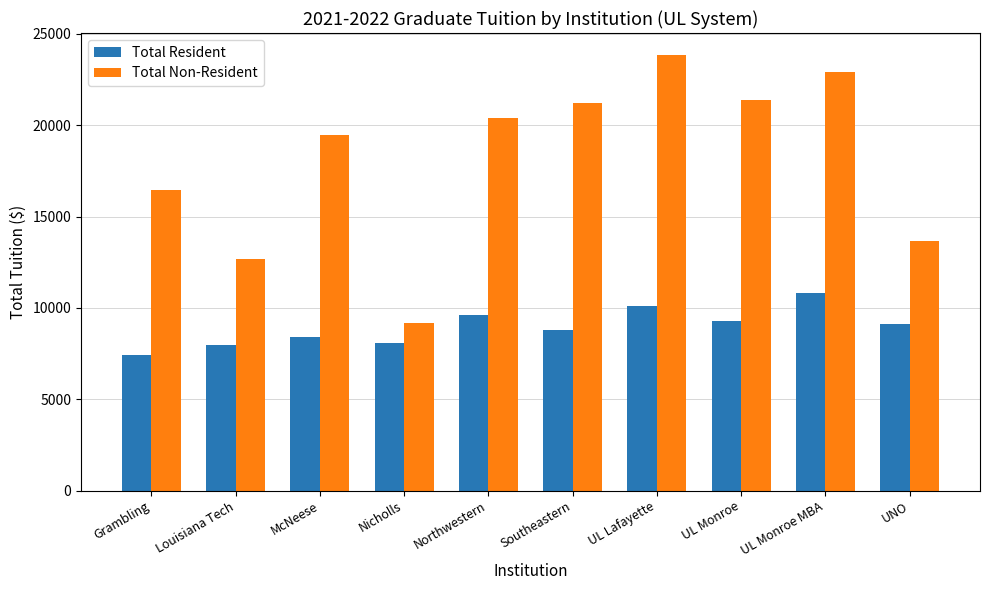

What is the difference between the maximum and minimum values in the Total Resident series?

3384.0